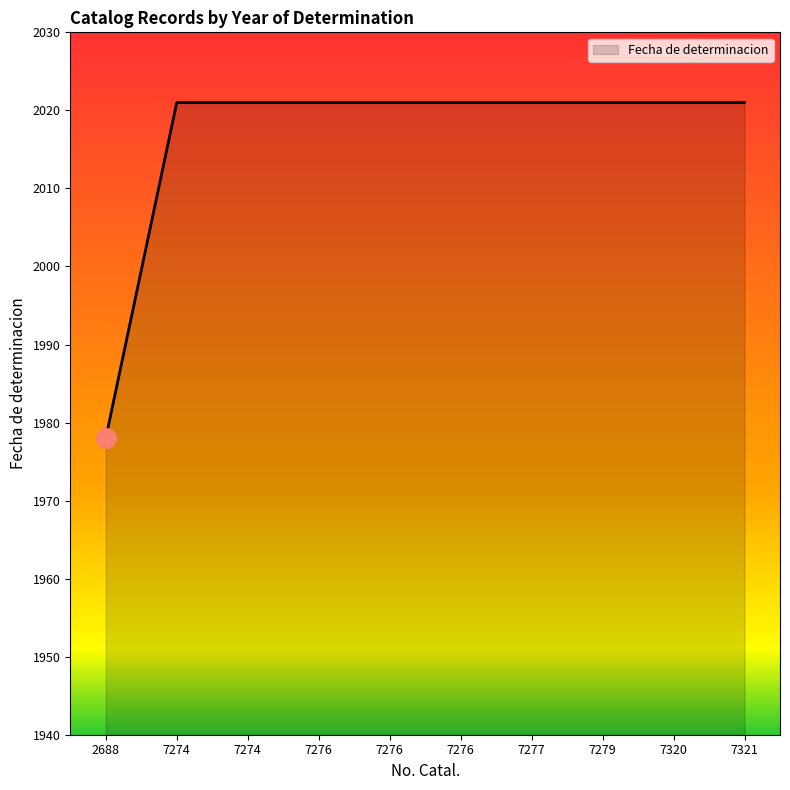

Reading left to right, list all the values displayed in this chart.

1978	2021	2021	2021	2021	2021	2021	2021	2021	2021